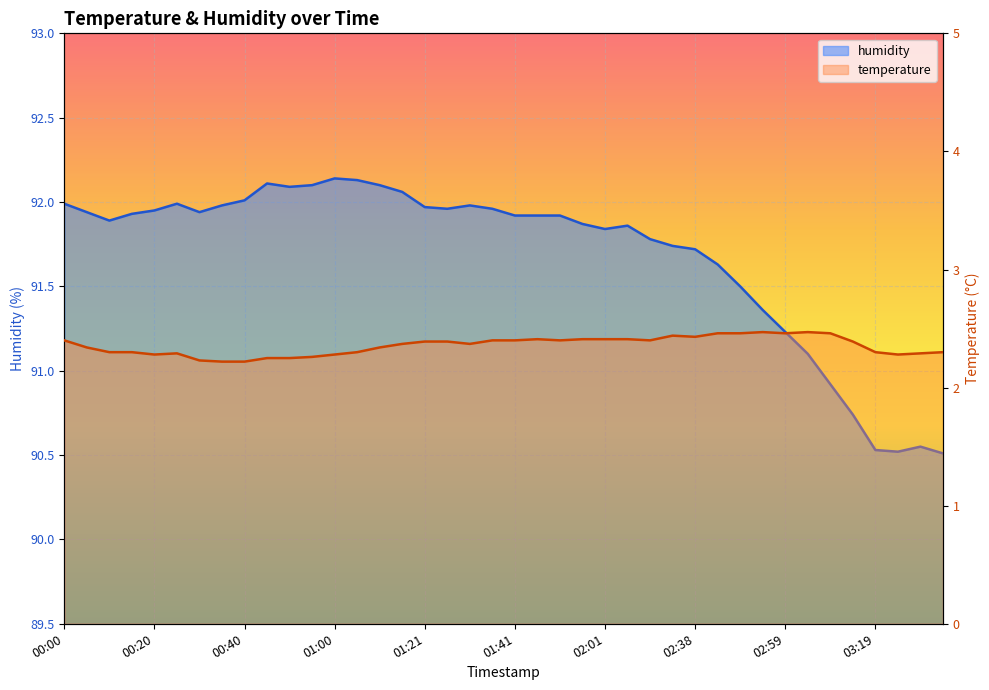

What is the difference between the maximum and minimum values in the temperature series?

0.2